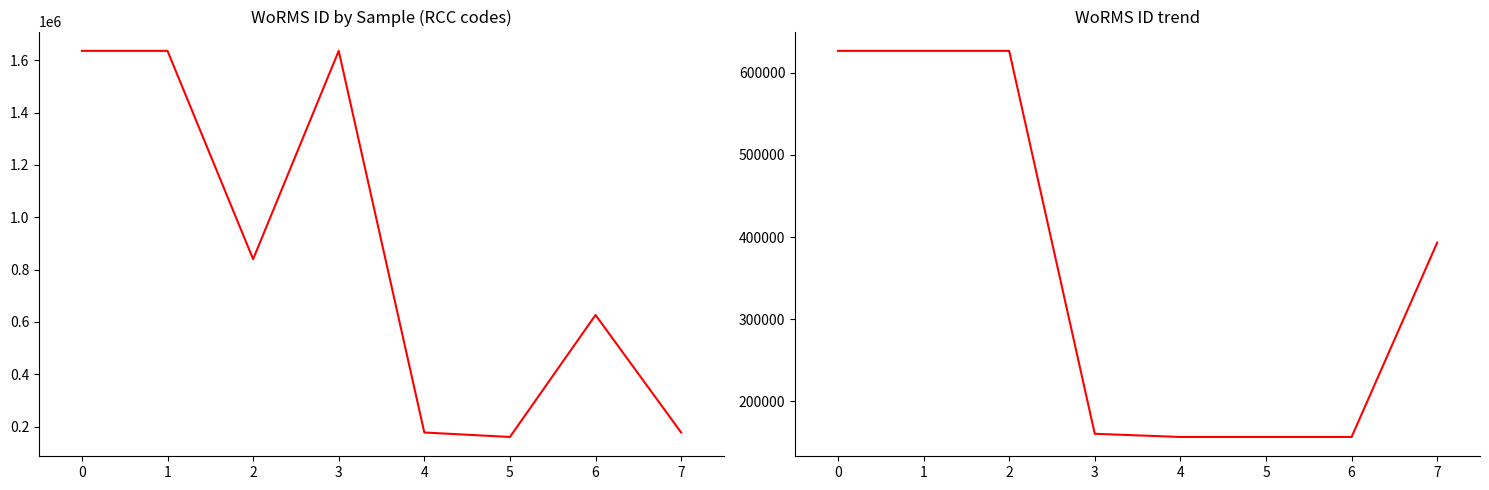

Which has a higher value, 3 or 6?

3